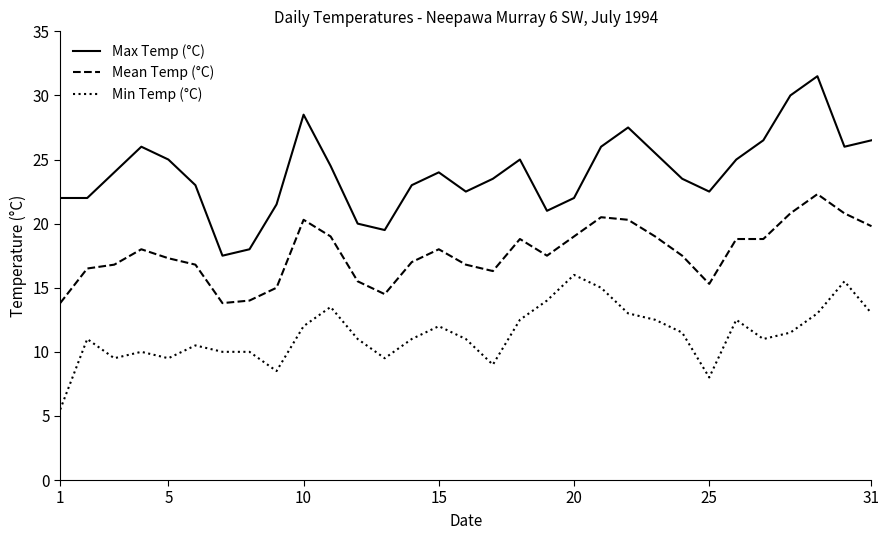

What is the maximum value for Min Temp (°C)?

16.0